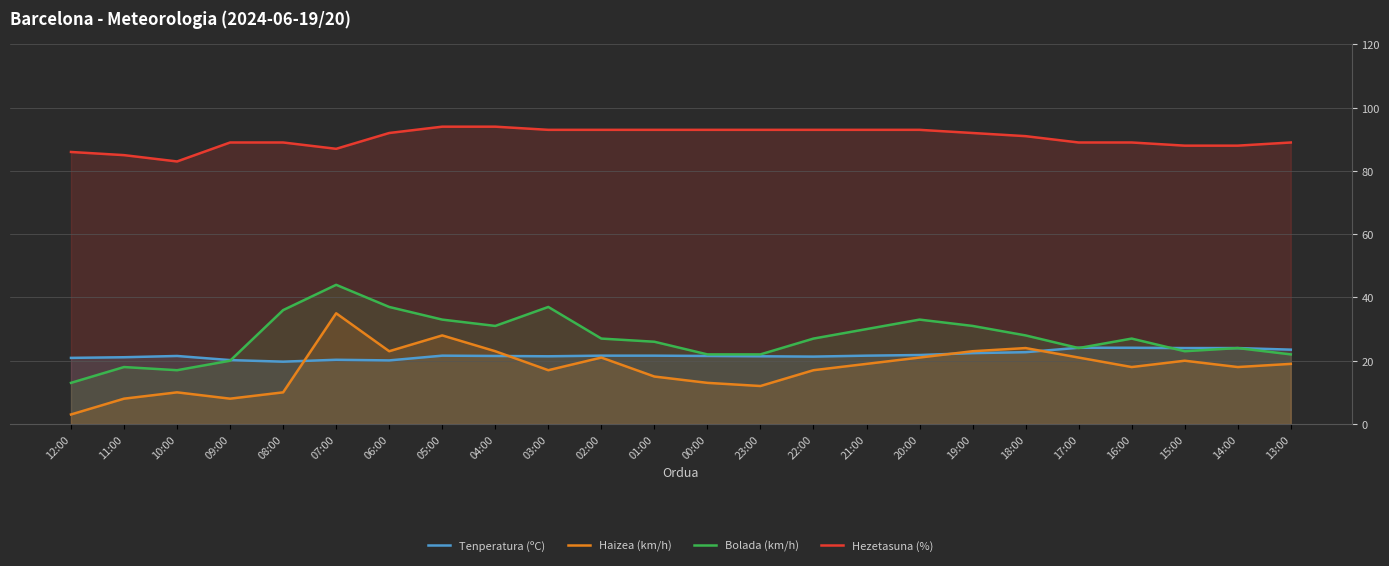

True or false: Hezetasuna (%) and Bolada (km/h) cross at least once.

False